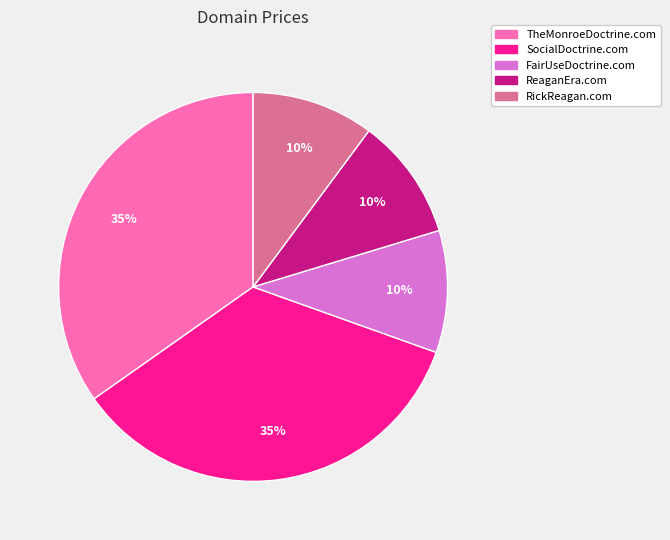

What is the ratio of the value at ReaganEra.com to the value at FairUseDoctrine.com?

1.0